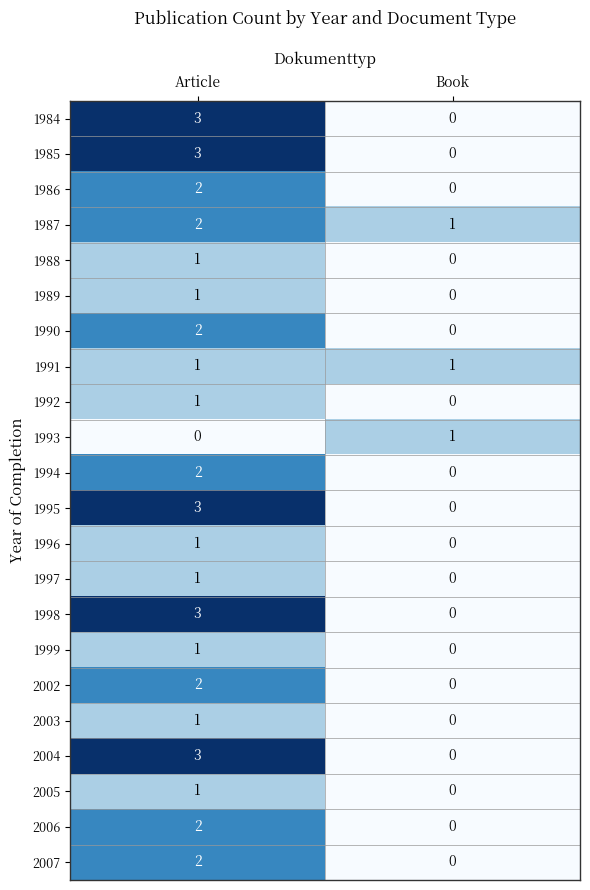

At which category is the sum across all series the highest?

Article